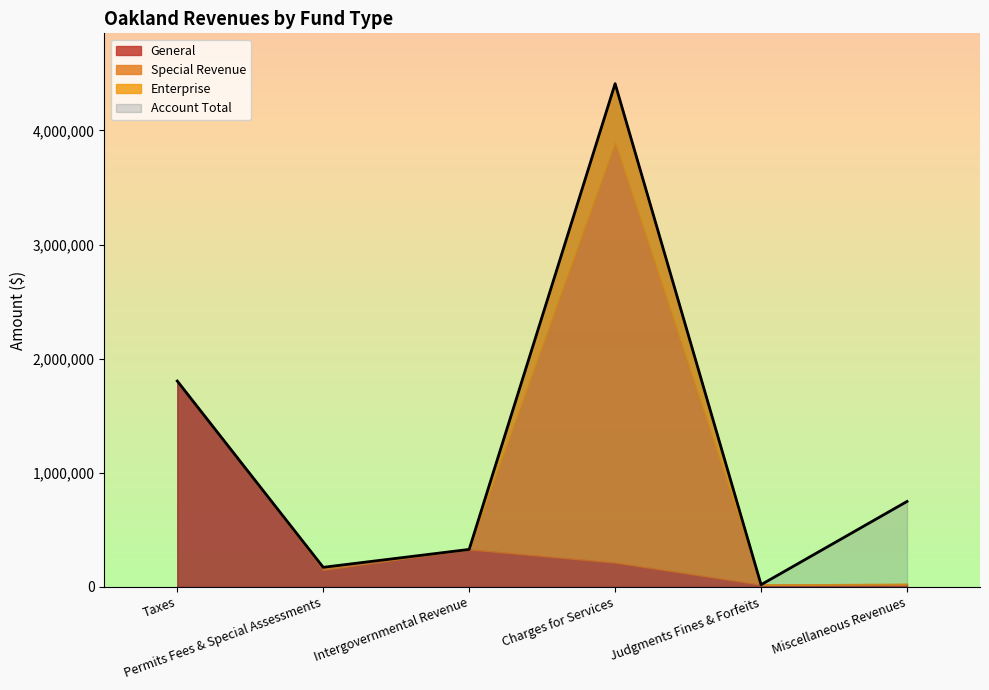

Is the value of Enterprise at Taxes greater than the value of Special Revenue at Judgments Fines & Forfeits?

No